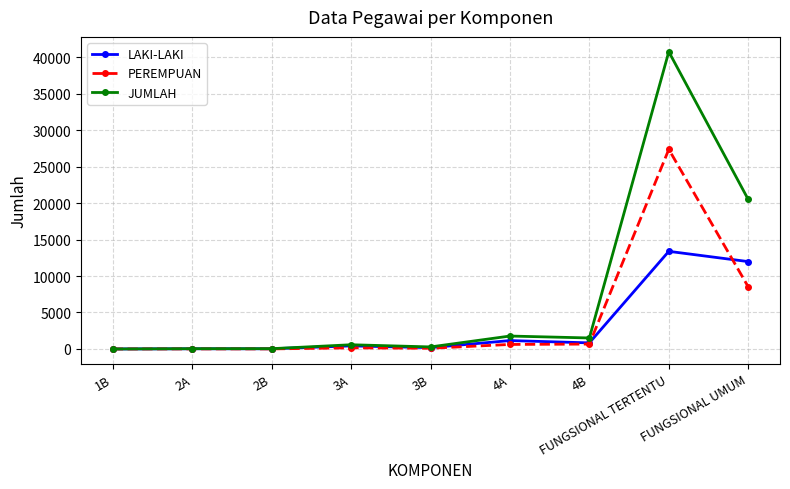

What is the sum of the PEREMPUAN values at FUNGSIONAL TERTENTU and 2A?

27361